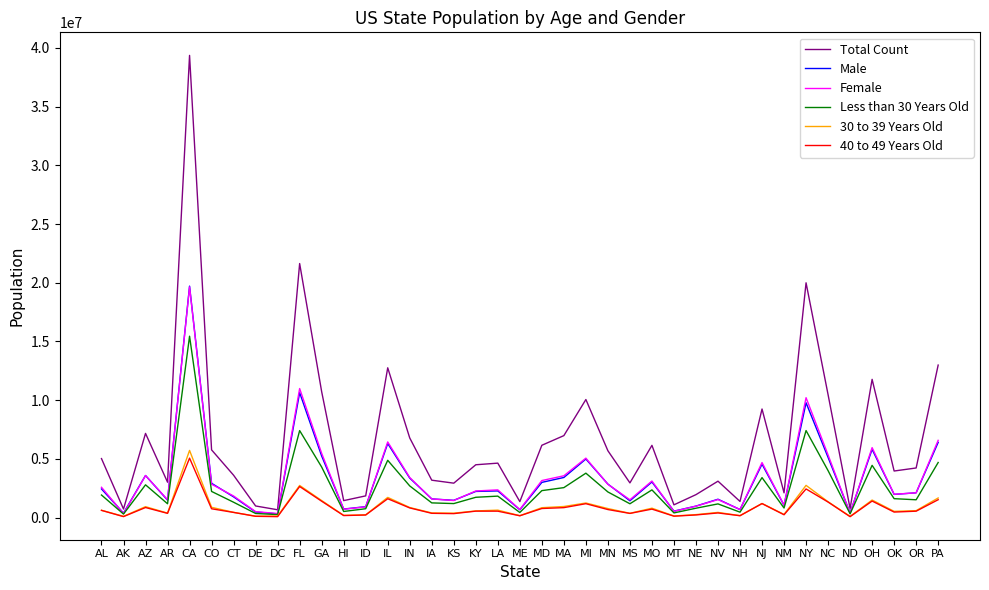

How many lines are shown in the chart?

6